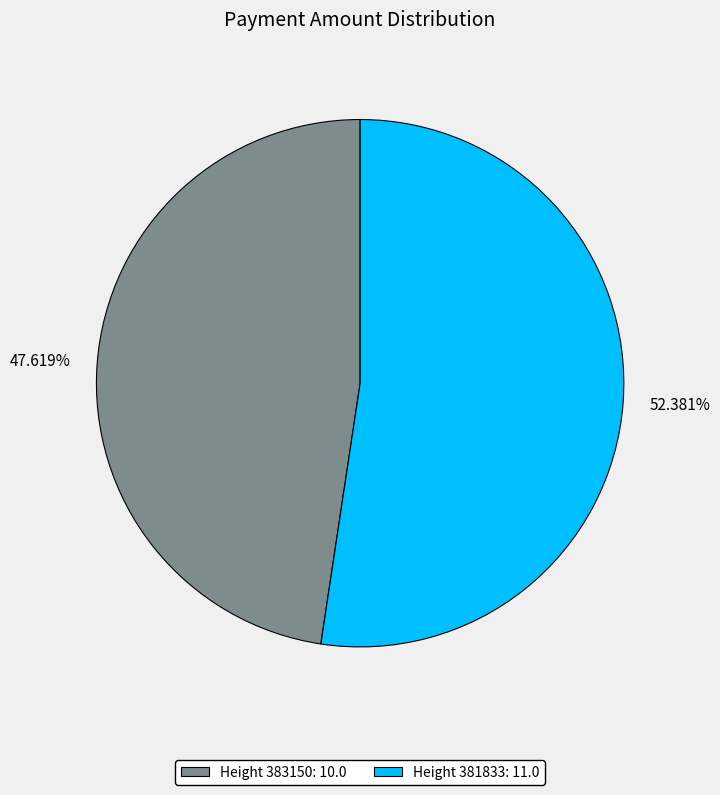

Does any single category account for the majority?

Yes